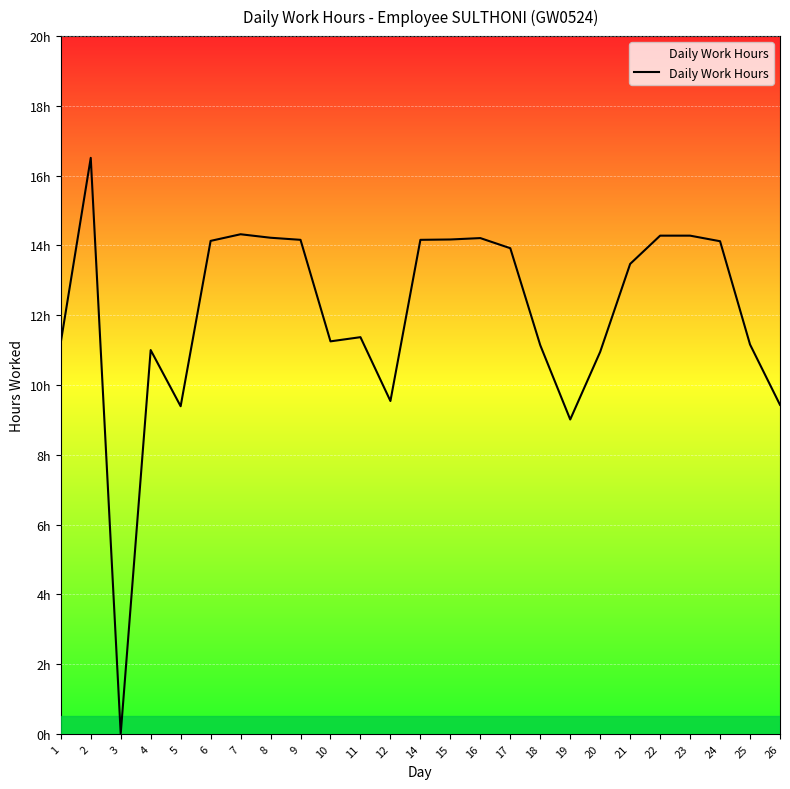

True or false: the data has more than 0 interior local peaks.

True